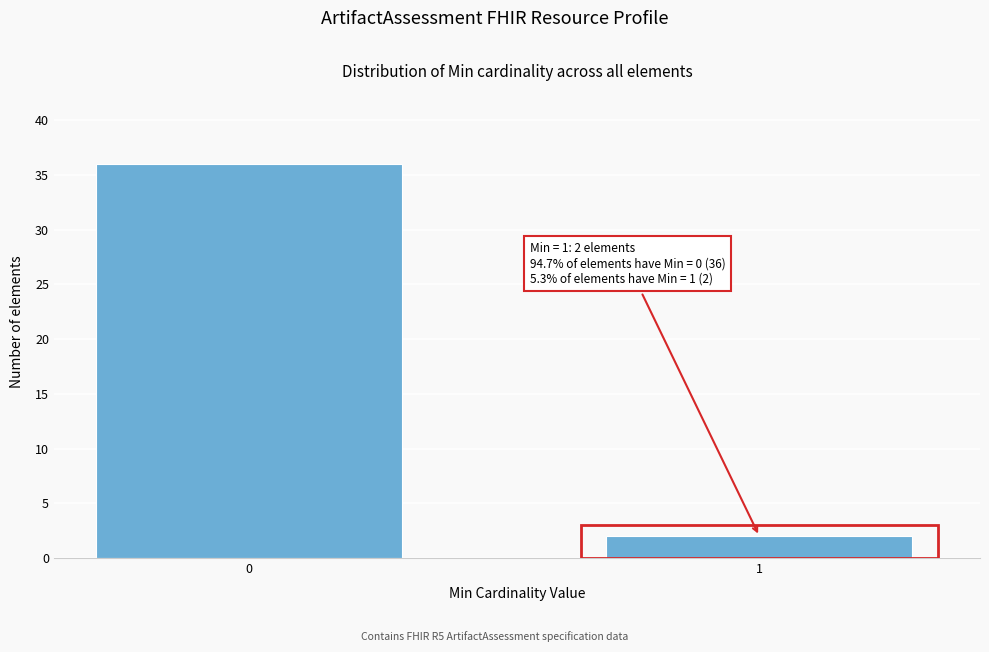

Reading right to left, what are all the values shown in this chart?

1=2	0=36